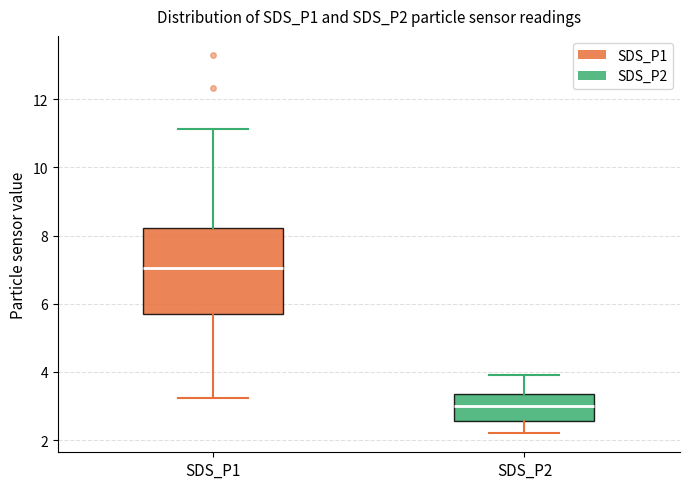

Reading left to right, transcribe this box plot: for each box, give where its median line is, the range the box spans, and where its two whiskers end, as read against the y-axis. The values are not printed on the chart, so give them approximately, as read against the axis.

SDS_P1: median 7.0, box 5.8 to 8.2, whiskers 3.2 to 11.2
SDS_P2: median 3.0, box 2.6 to 3.4, whiskers 2.2 to 4.0